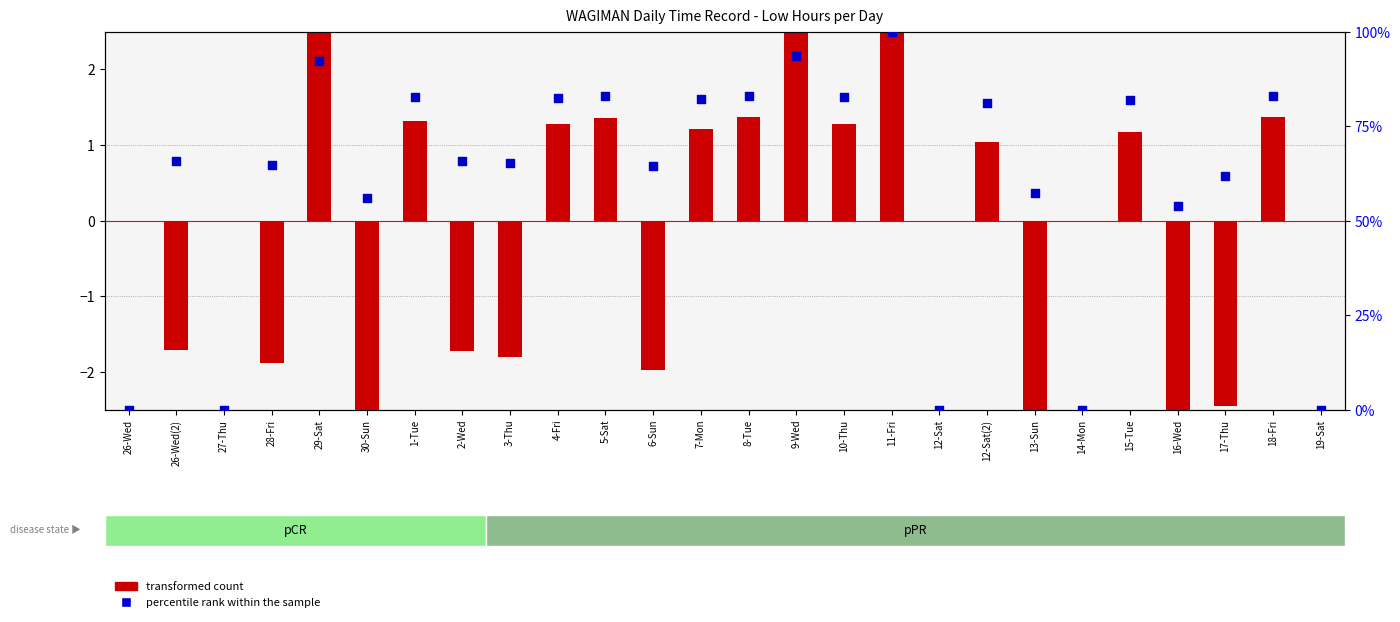

Which series contains the lowest Y value?

transformed count